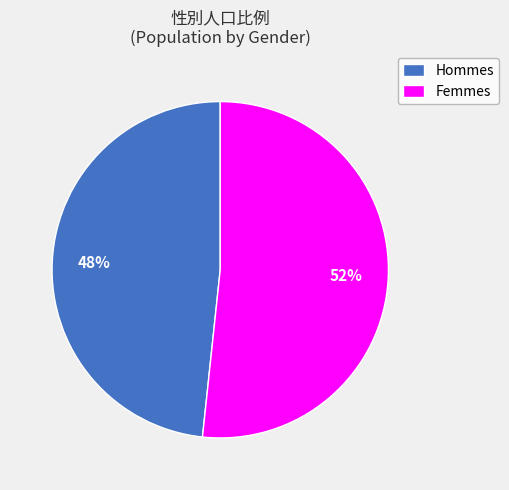

Do Femmes and Hommes together represent more than half of the pie?

Yes